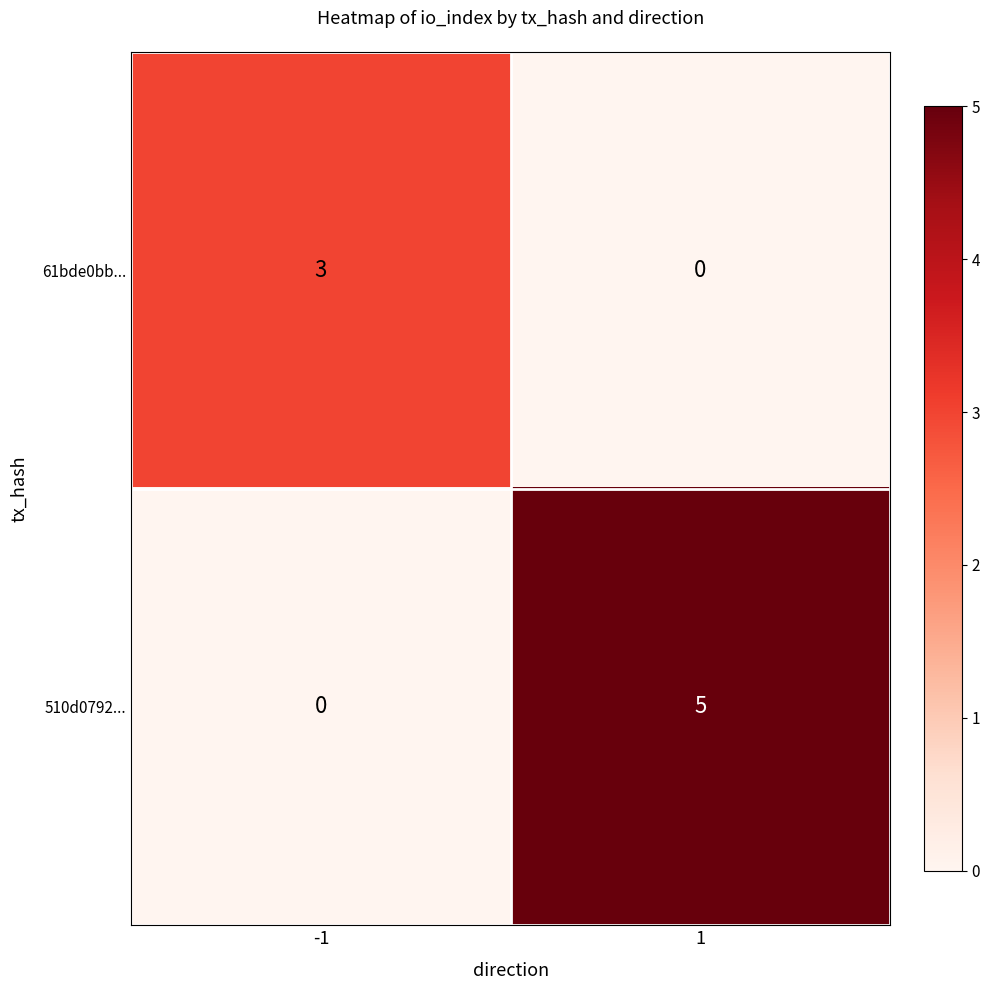

How many data points does each series have?

2